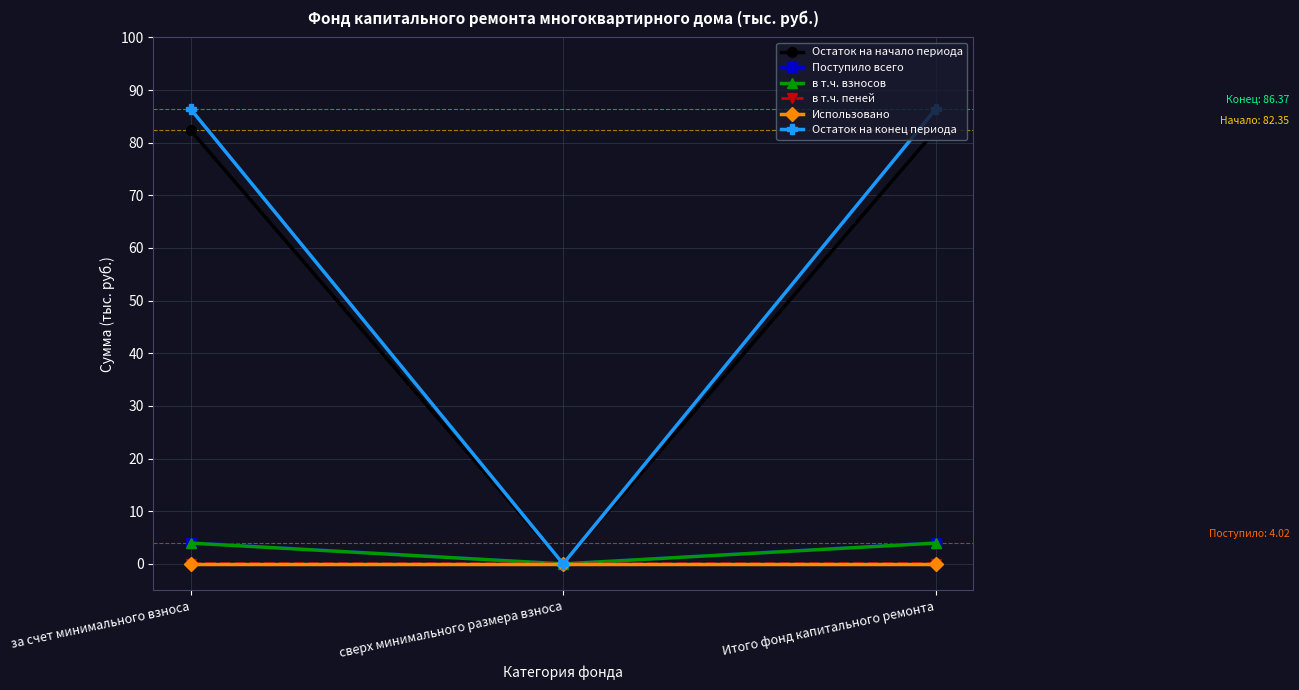

What is the label of the 1st point from the right?

Итого фонд капитального ремонта